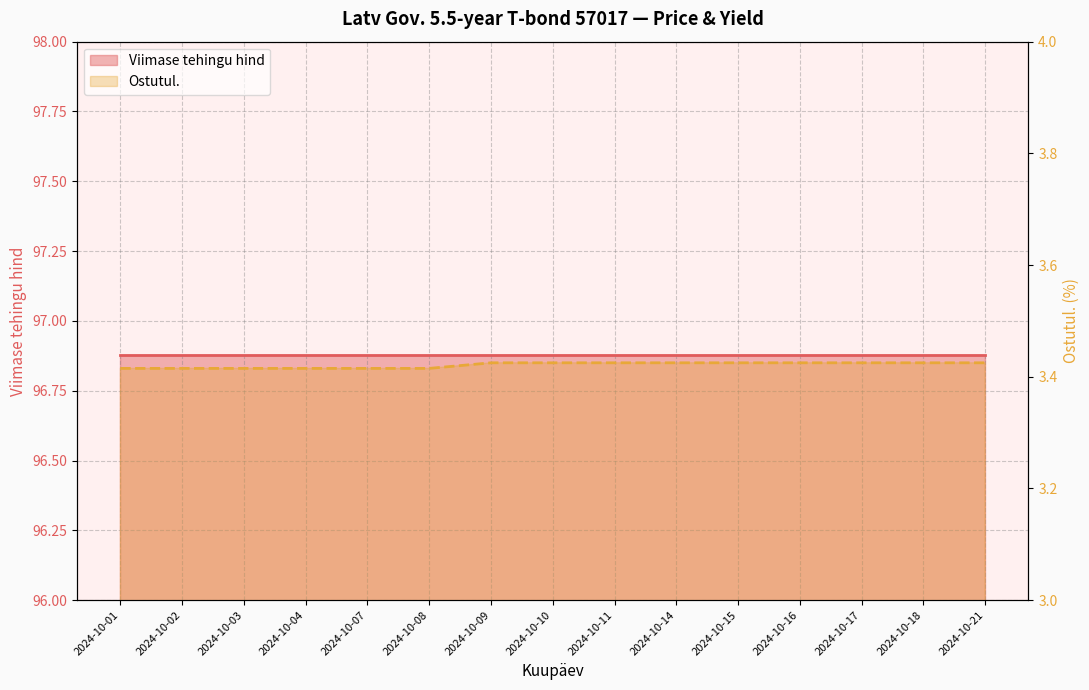

List the labels in order of value, smallest first.

2024-10-01, 2024-10-02, 2024-10-03, 2024-10-04, 2024-10-07, 2024-10-08, 2024-10-09, 2024-10-10, 2024-10-11, 2024-10-14, 2024-10-15, 2024-10-16, 2024-10-17, 2024-10-18, 2024-10-21